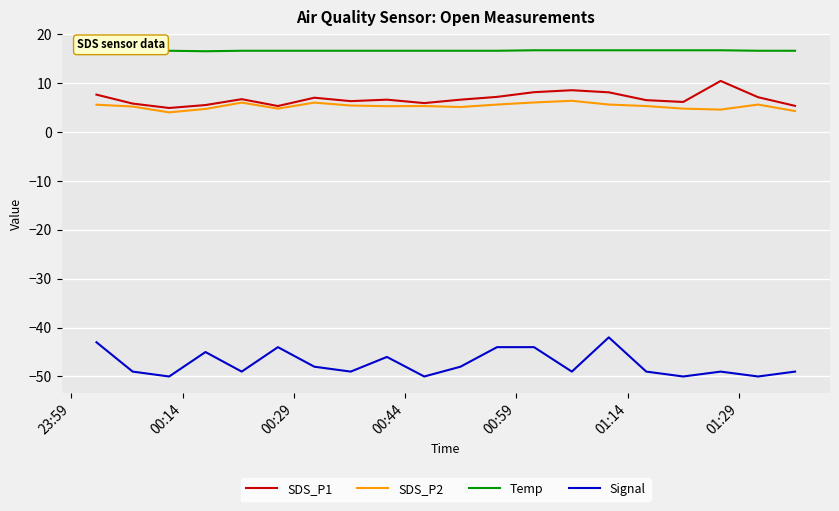

True or false: SDS_P1 and Signal intersect in this chart.

False